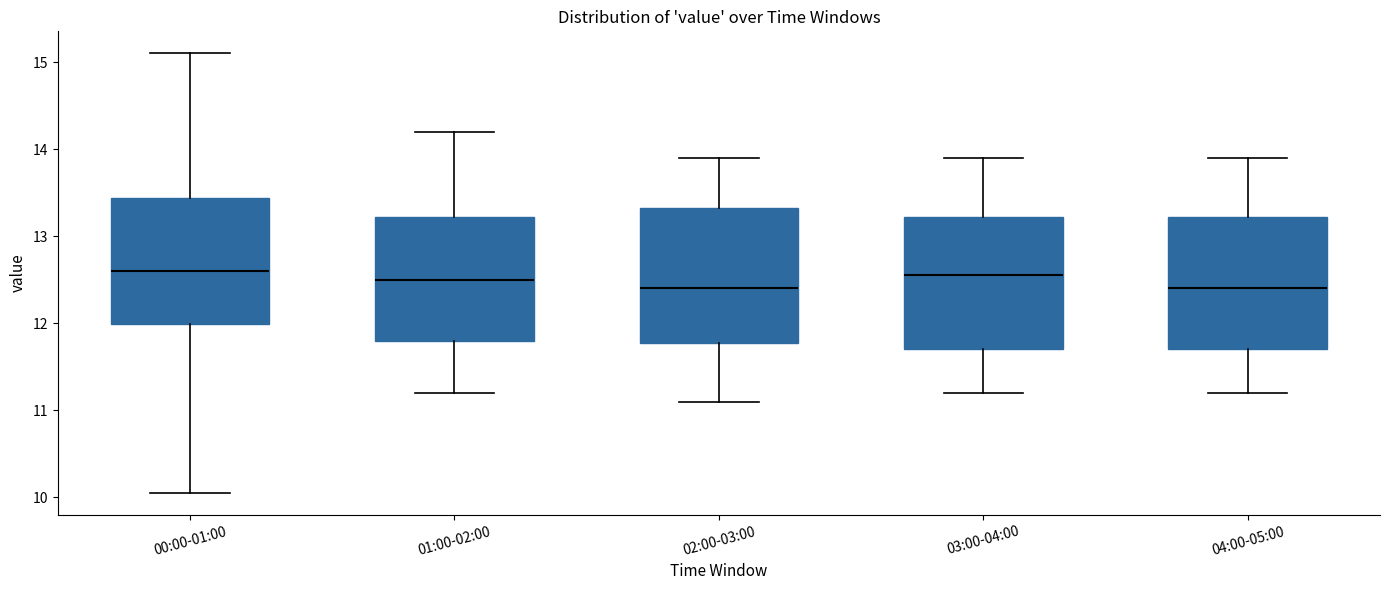

Reading left to right, read every box against the y-axis: the position of its median line, the range the box covers, and the ends of its whiskers. The values are not printed on the chart, so give them approximately, as read against the axis.

00:00-01:00: median 12.6, box 12.0 to 13.4, whiskers 10.1 to 15.1
01:00-02:00: median 12.5, box 11.8 to 13.2, whiskers 11.2 to 14.2
02:00-03:00: median 12.4, box 11.8 to 13.3, whiskers 11.1 to 13.9
03:00-04:00: median 12.6, box 11.7 to 13.2, whiskers 11.2 to 13.9
04:00-05:00: median 12.4, box 11.7 to 13.2, whiskers 11.2 to 13.9